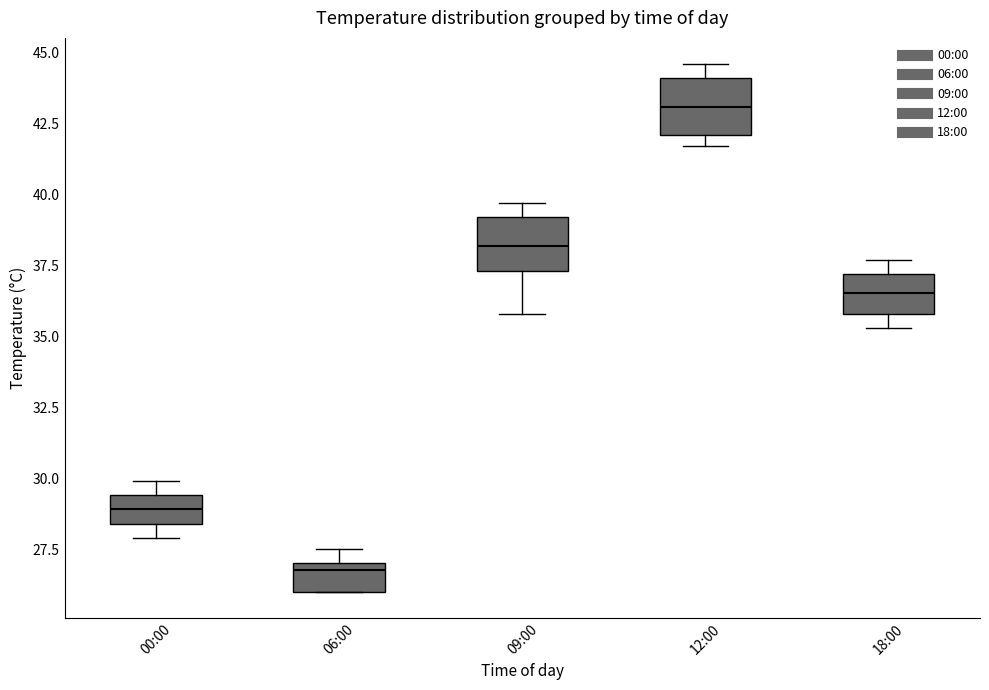

Reading left to right, transcribe this box plot: for each box, give where its median line is, the range the box spans, and where its two whiskers end, as read against the y-axis. The values are not printed on the chart, so give them approximately, as read against the axis.

00:00: median 29.0, box 28.5 to 29.5, whiskers 28.0 to 30.0
06:00: median 27.0 (just below the box's upper edge), box 26.0 to 27.0, whiskers 26.0 to 27.5
09:00: median 38.0, box 37.5 to 39.0, whiskers 36.0 to 39.5
12:00: median 43.0, box 42.0 to 44.0, whiskers 41.5 to 44.5
18:00: median 36.5, box 36.0 to 37.0, whiskers 35.5 to 37.5